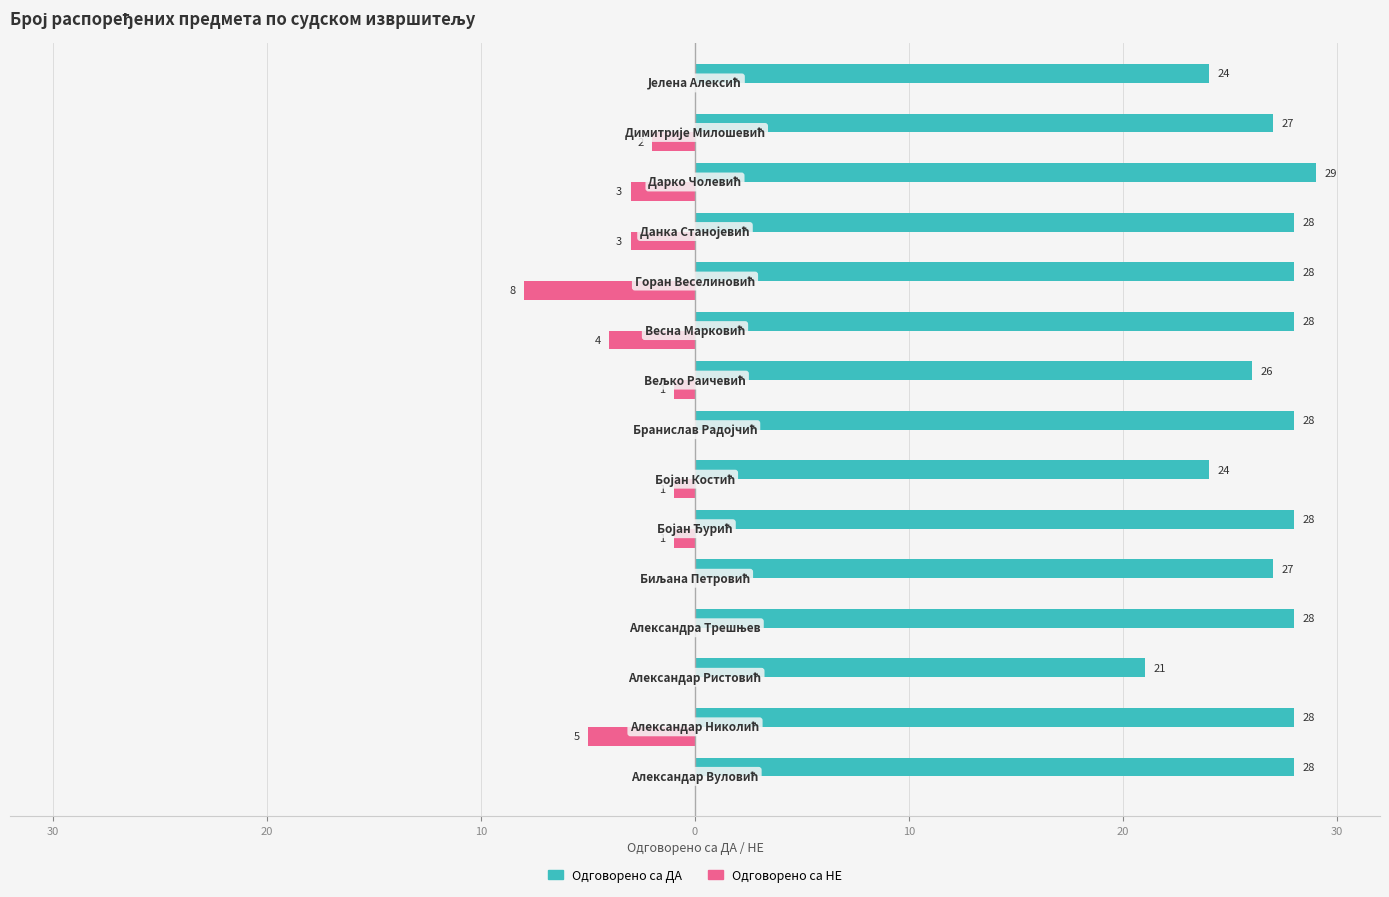

Count the Одговорено са ДА values in the range 26 to 28.

11